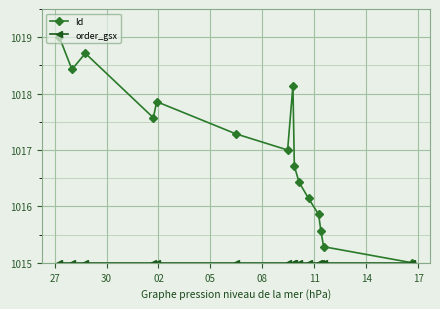

What is the average value of the Id series?

1017.0